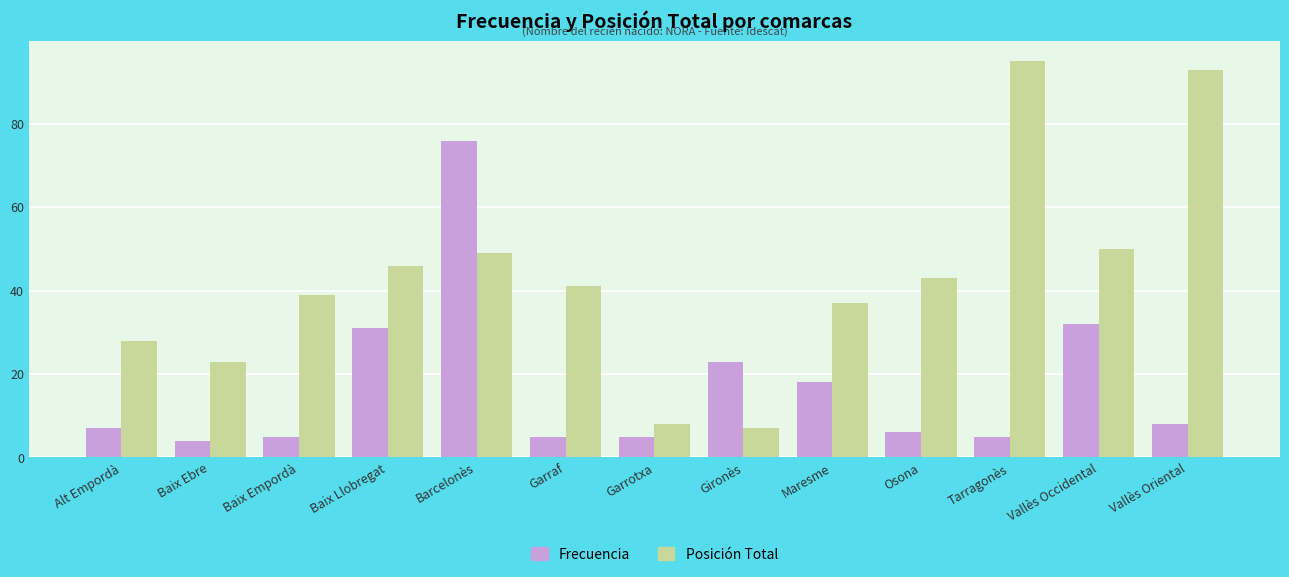

What is the sum of all Frecuencia values?

225